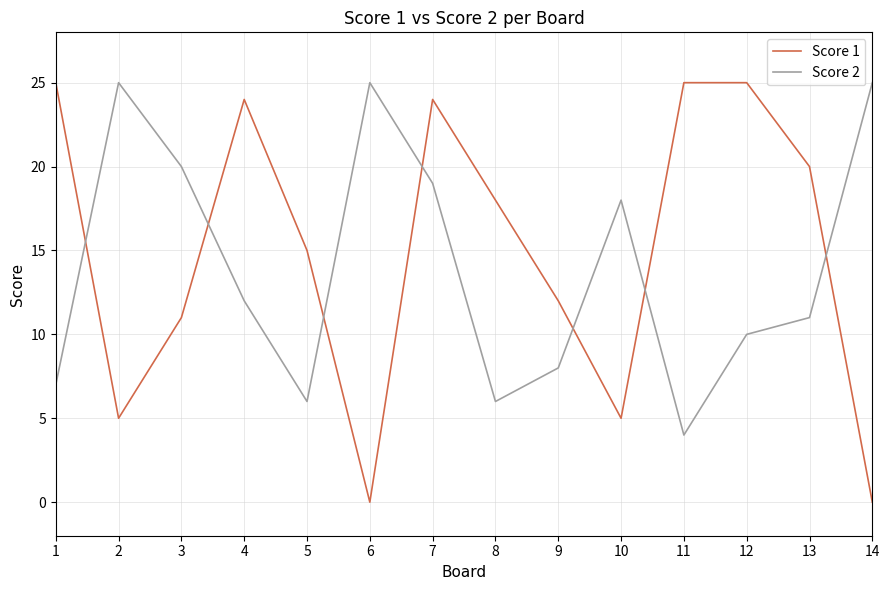

At which category is the sum across all series the highest?

7